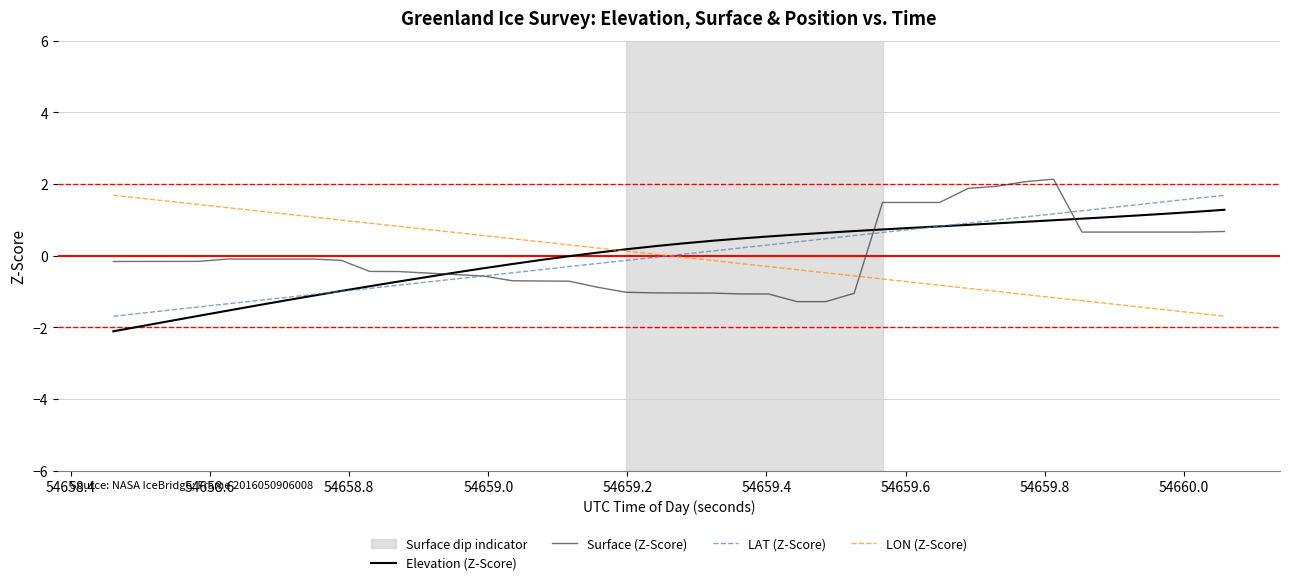

What is the lowest value of the Elevation (Z-Score) series?

-2.1